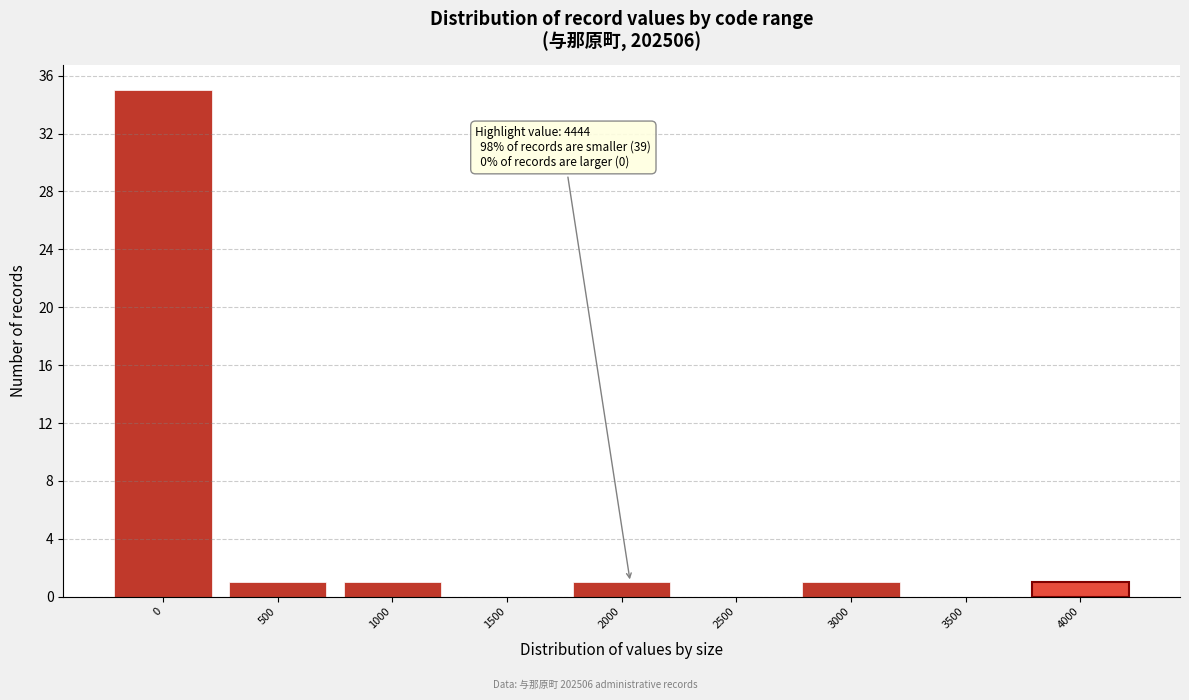

Reading left to right, transcribe all the data shown in this chart.

0=35	500=1	1000=1	1500=0	2000=1	2500=0	3000=1	3500=0	4000=1